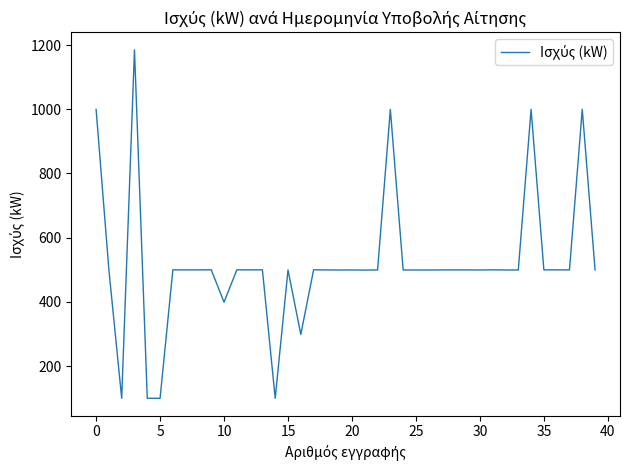

What is the difference between the maximum and minimum values?

1085.0